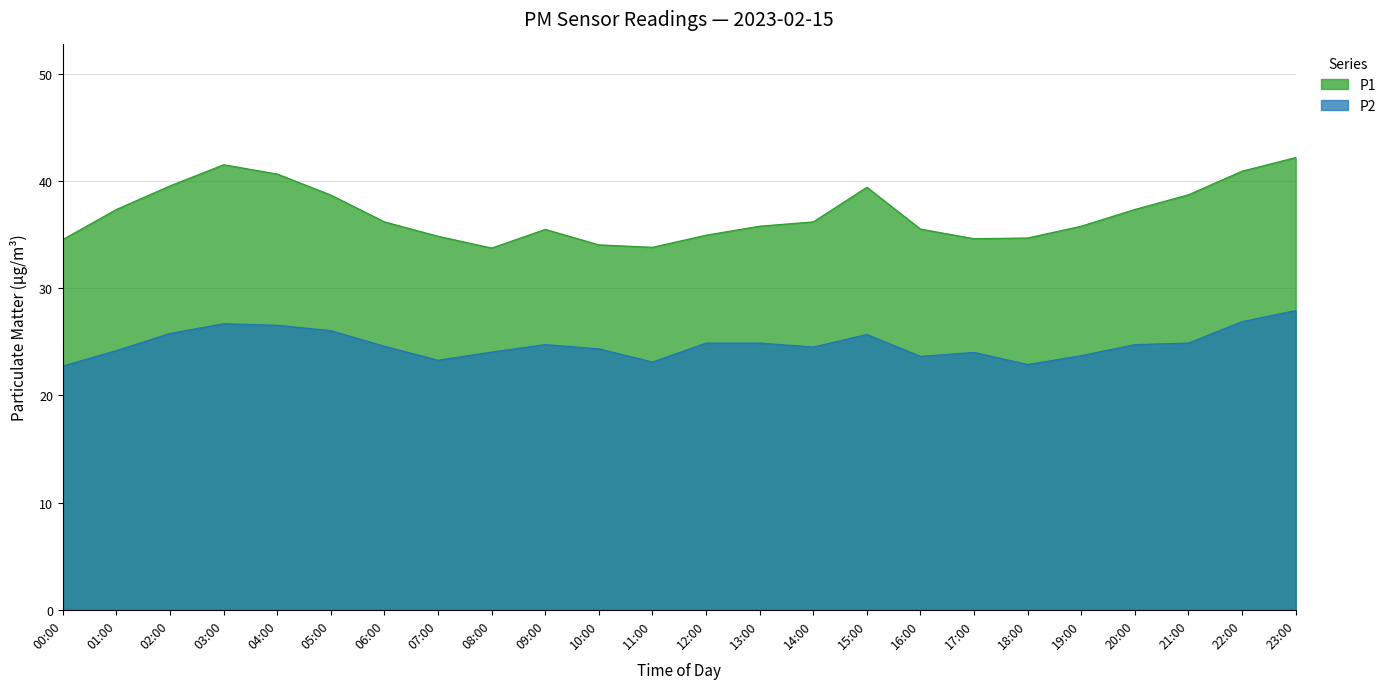

Rank the series at 04:00 from highest to lowest value.

P1, P2